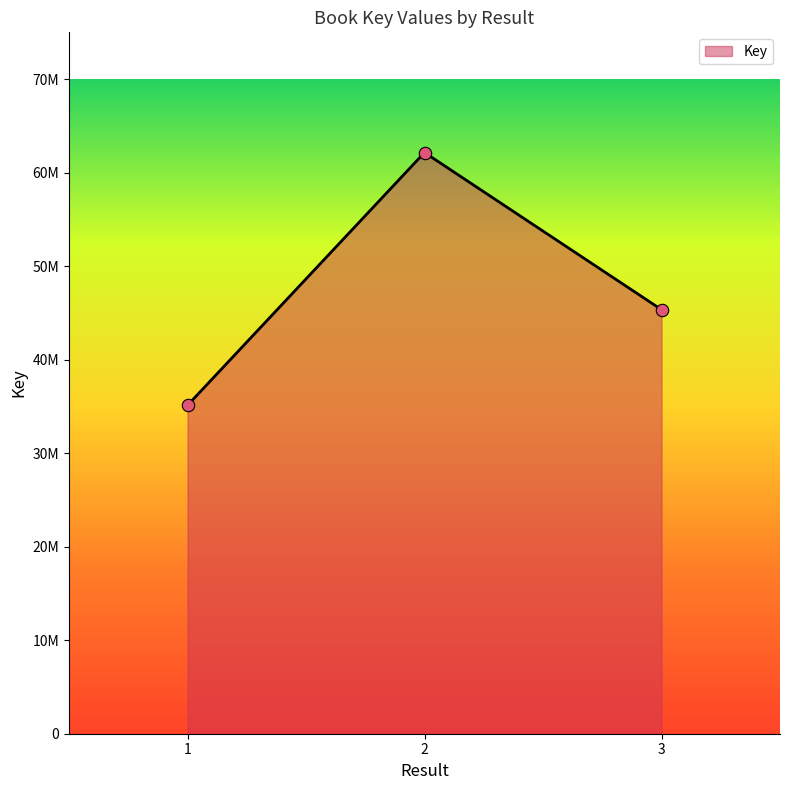

Is this an area chart (filled region under the line)?

Yes